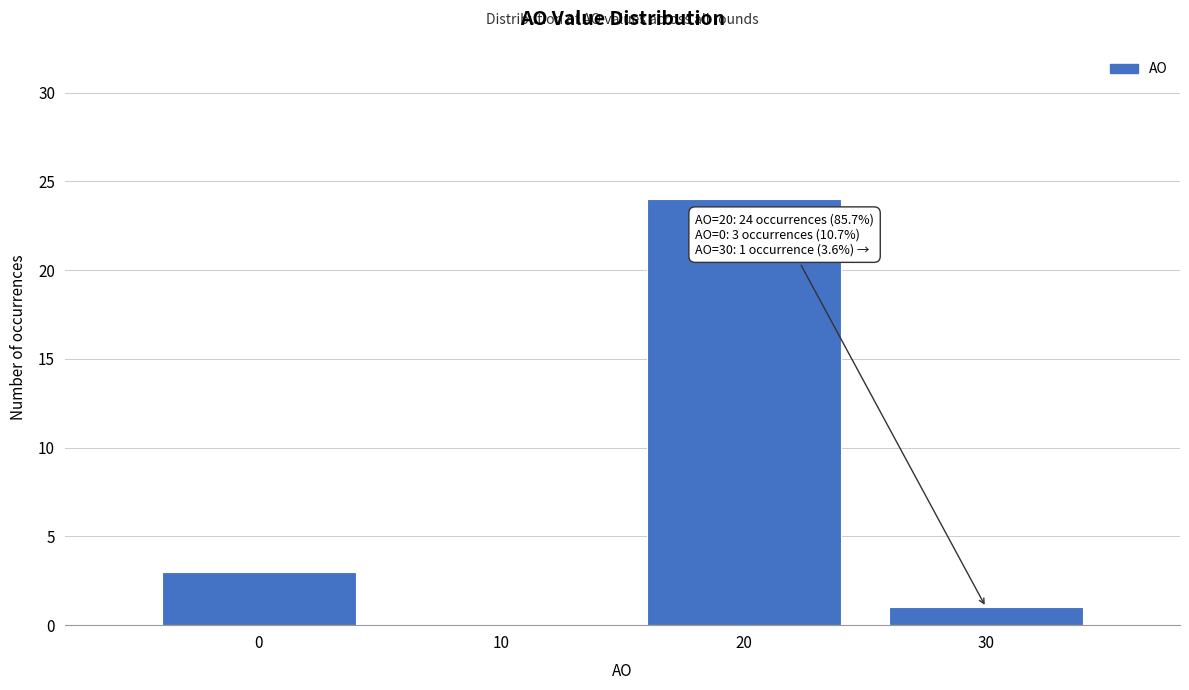

Which range on the x-axis has the tallest bar?

15 to 25